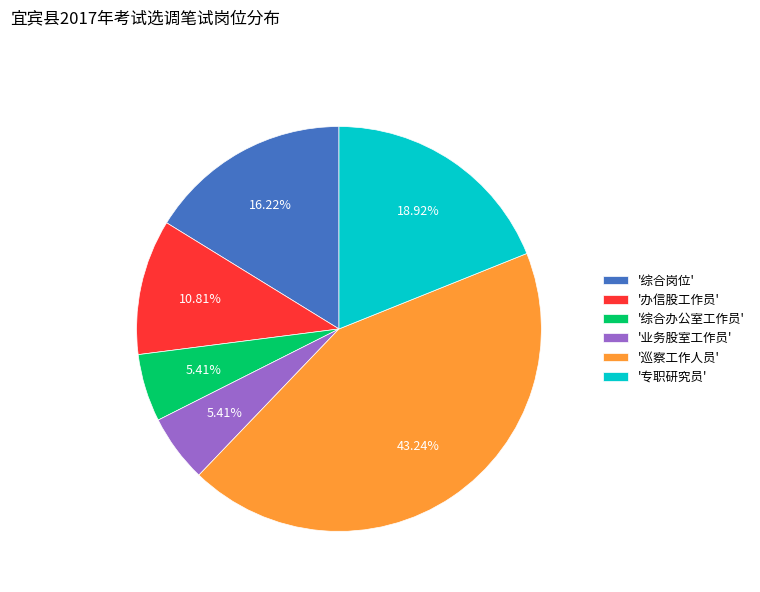

Which category has the biggest portion of the pie?

'巡察工作人员'